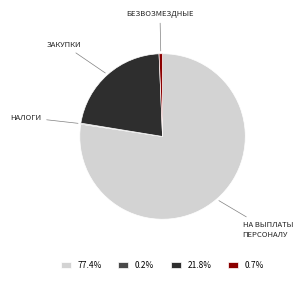

Is the sum of 21.8% and 0.7% greater than half?

No